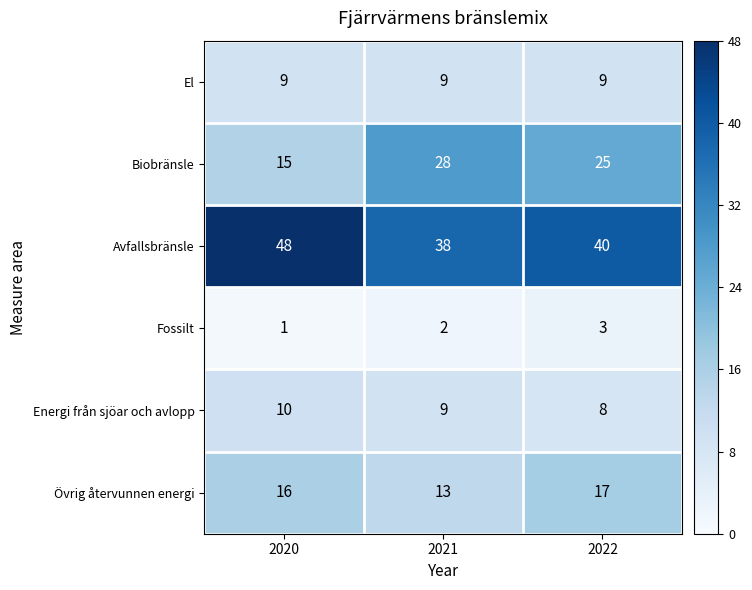

What is the spread (max minus min) of values at 2021?

36